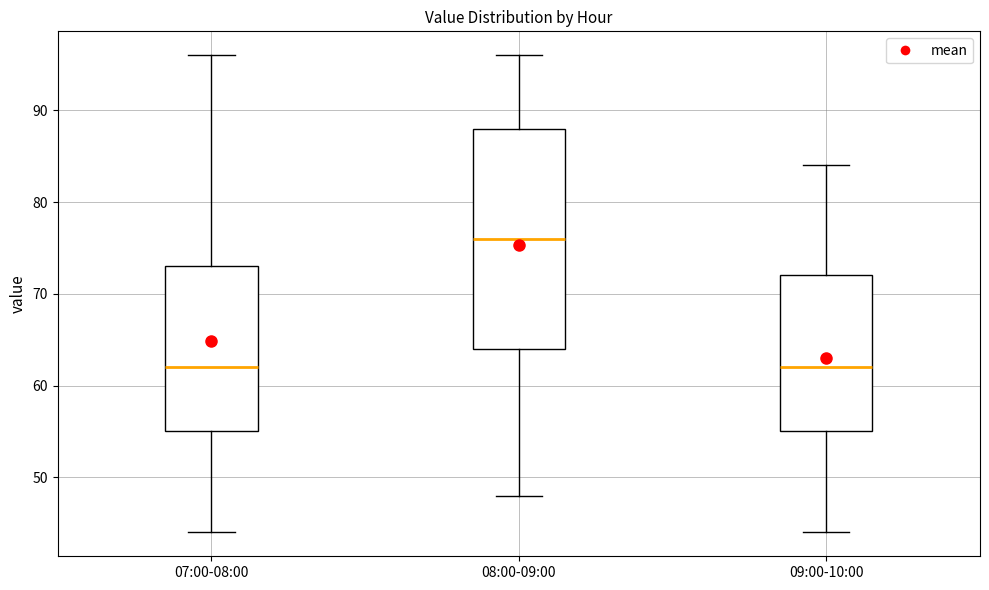

Comparing the boxes themselves (not the whiskers), which one is the tallest?

08:00-09:00